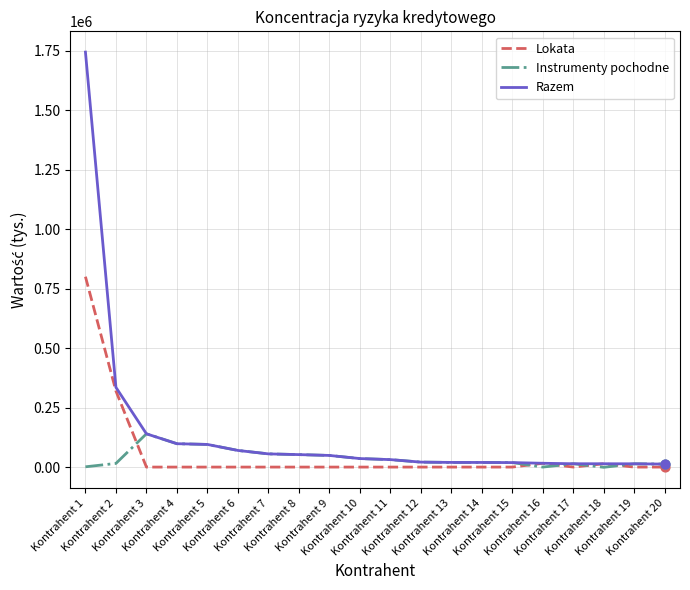

What are all the series names shown in the legend?

Lokata, Instrumenty pochodne, Razem